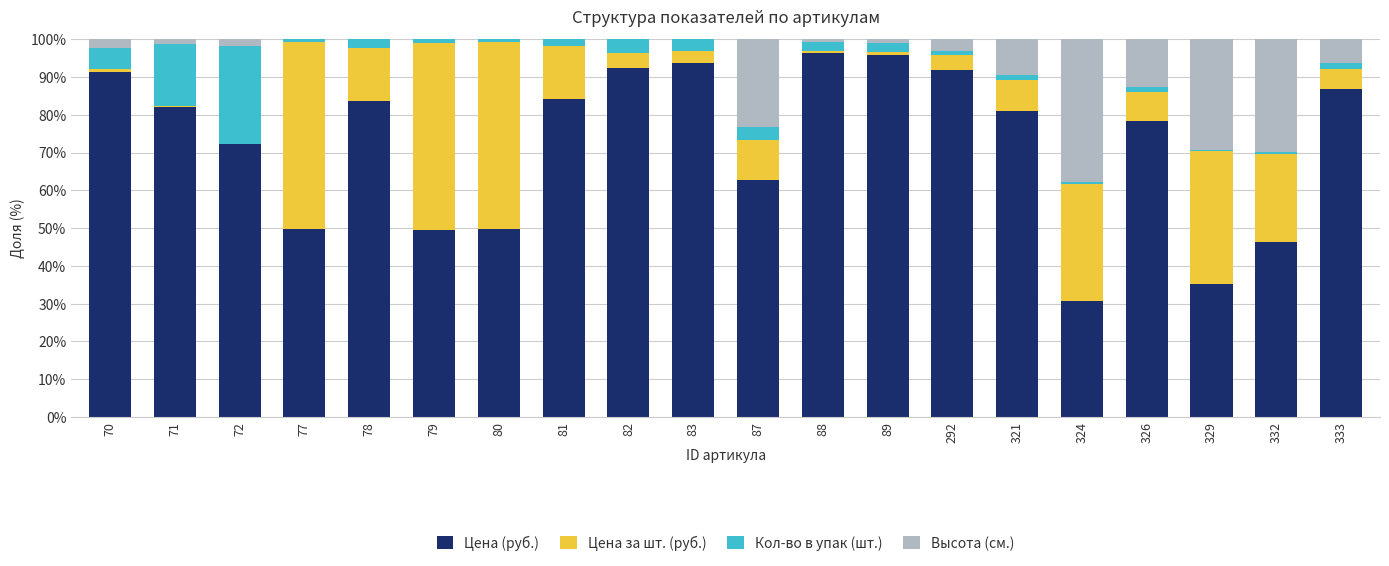

What is the sum of all Цена (руб.) values?

1453.7